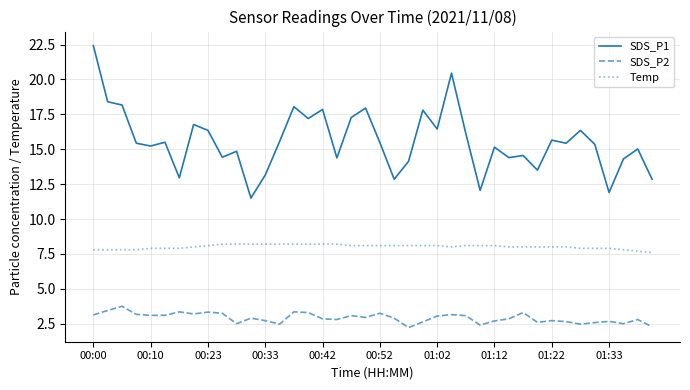

True or false: SDS_P1 and SDS_P2 intersect in this chart.

False